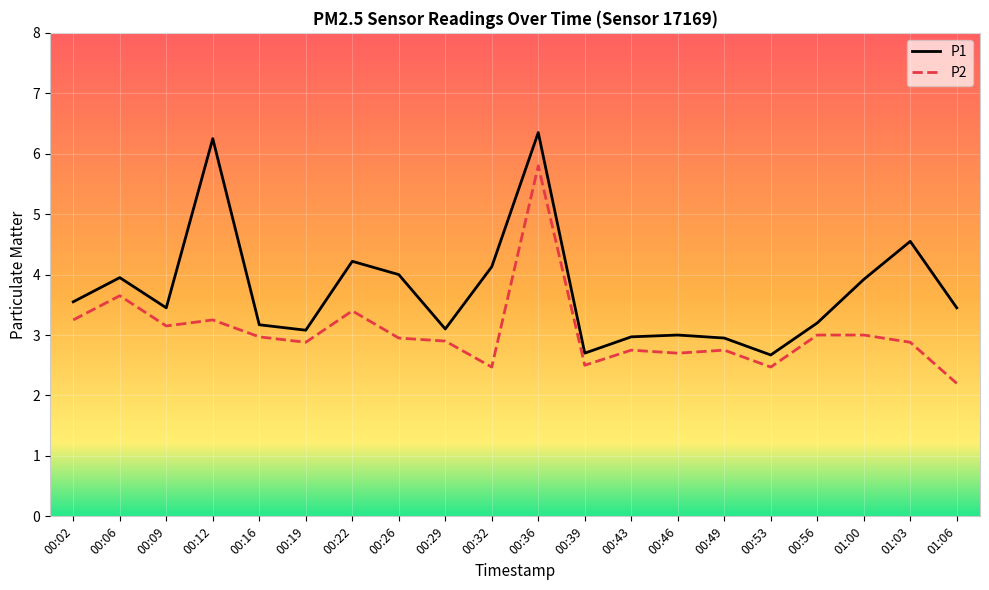

The value of P1 at 00:16 is 3.2. True or false?

True